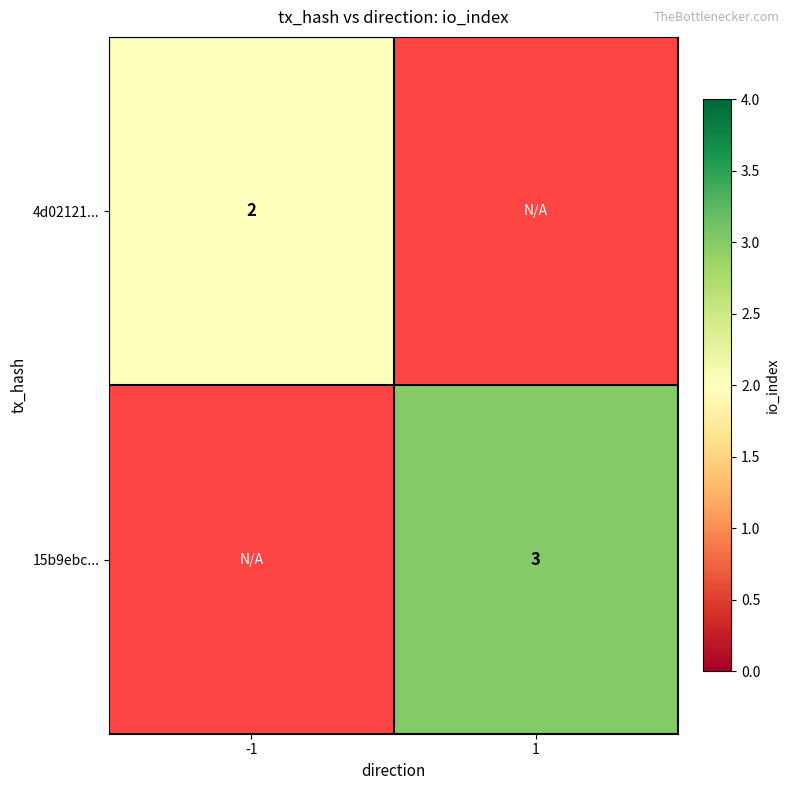

True or false: 4d02121... has a value of 2 at -1.

True